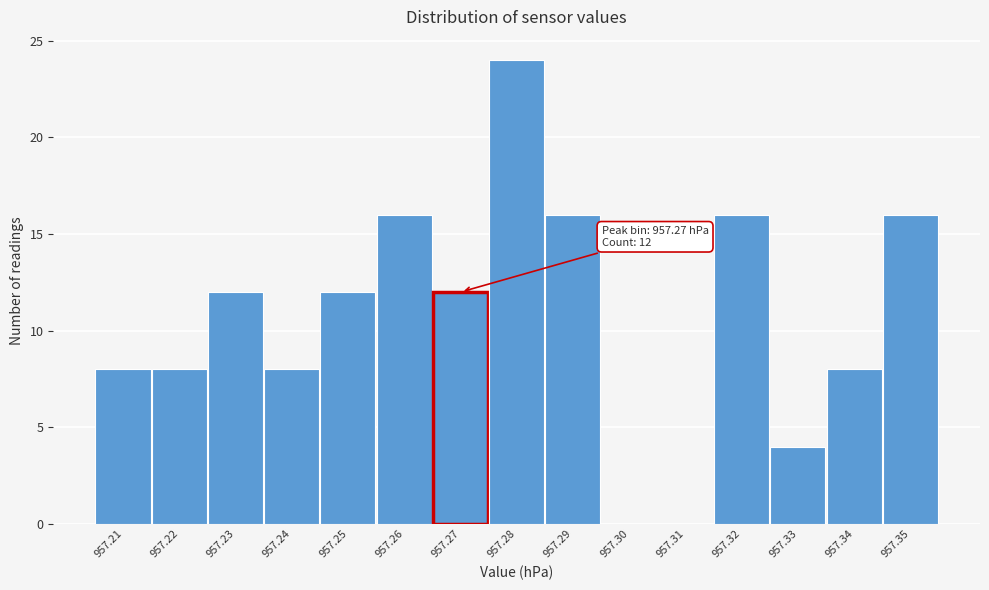

Reading left to right, extract all data points from this chart.

957.21=8	957.22=8	957.23=12	957.24=8	957.25=12	957.26=16	957.27=12	957.28=24	957.29=16	957.30=0	957.31=0	957.32=16	957.33=4	957.34=8	957.35=16